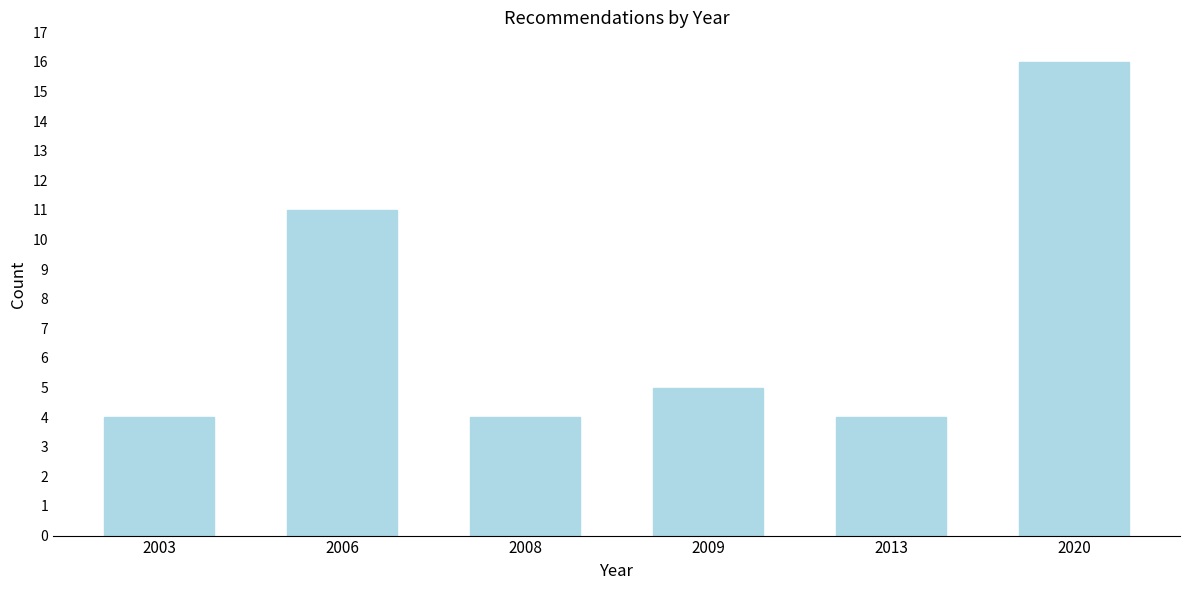

Reading left to right, transcribe all the data shown in this chart.

2003=4	2006=11	2008=4	2009=5	2013=4	2020=16